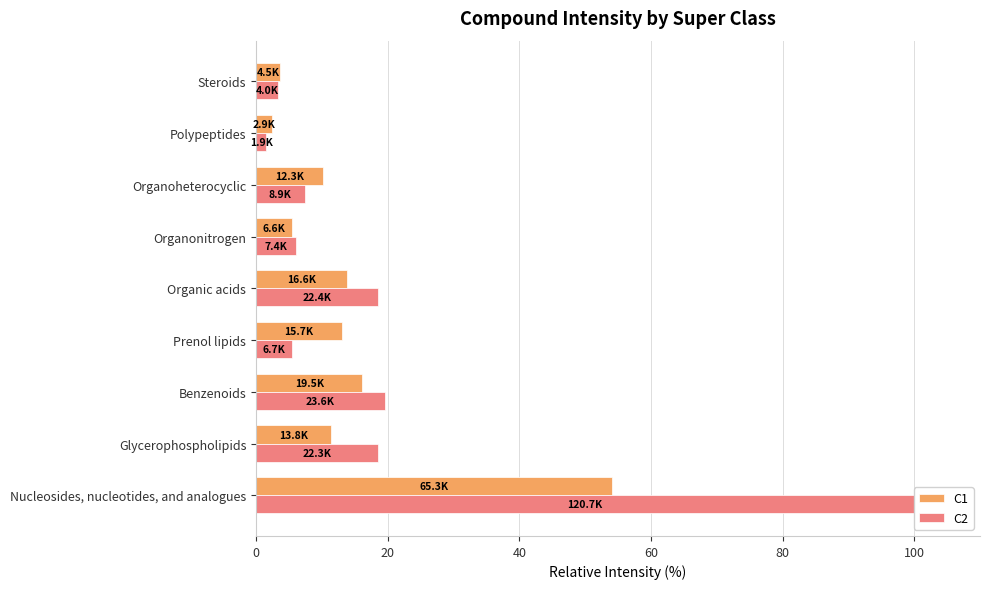

Are the bars horizontal?

Yes